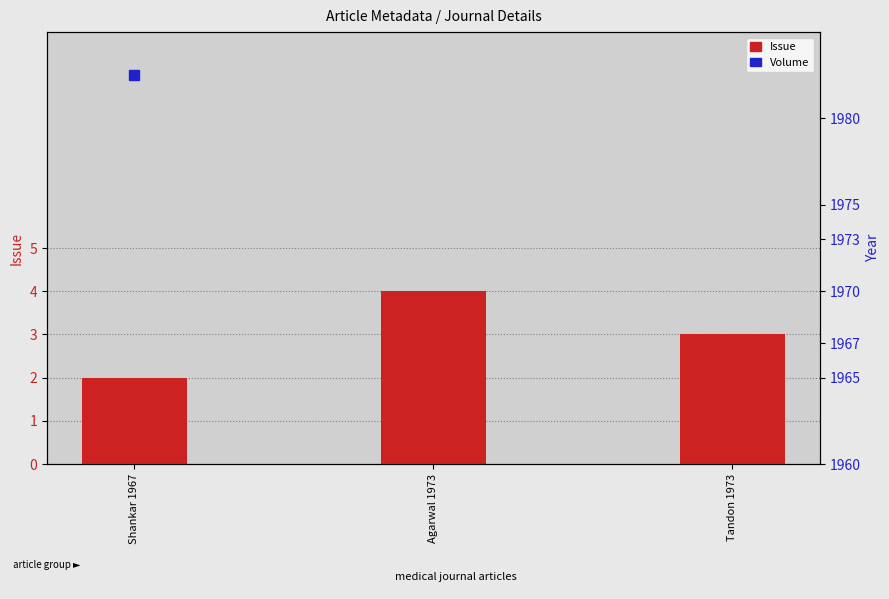

Which series contains the highest Y value?

Volume